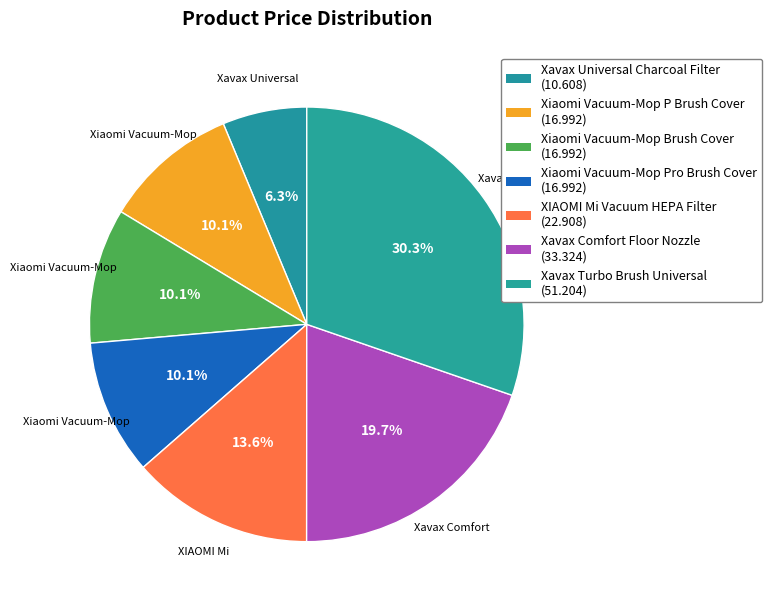

Which category has the smallest portion of the pie?

Xavax Universal Charcoal Filter